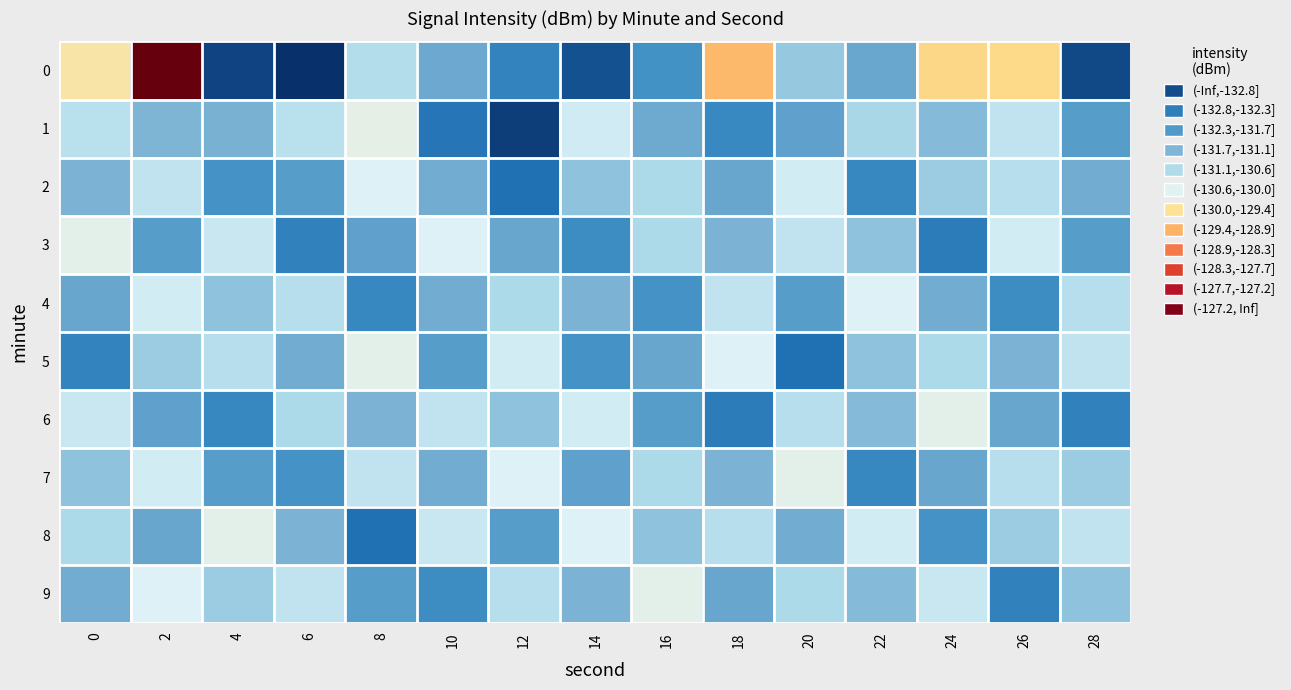

Rank the series by their maximum value, from highest to lowest.

0, 1, 3, 5, 6, 7, 8, 9, 2, 4